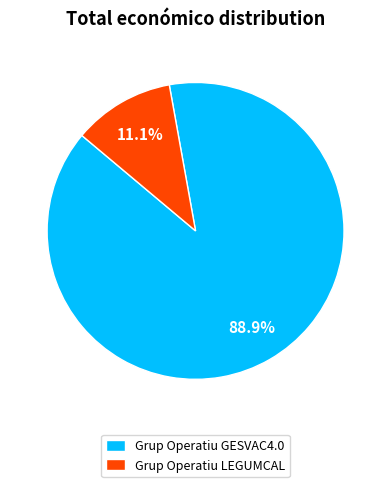

What is the largest slice in the pie chart?

Grup Operatiu GESVAC4.0